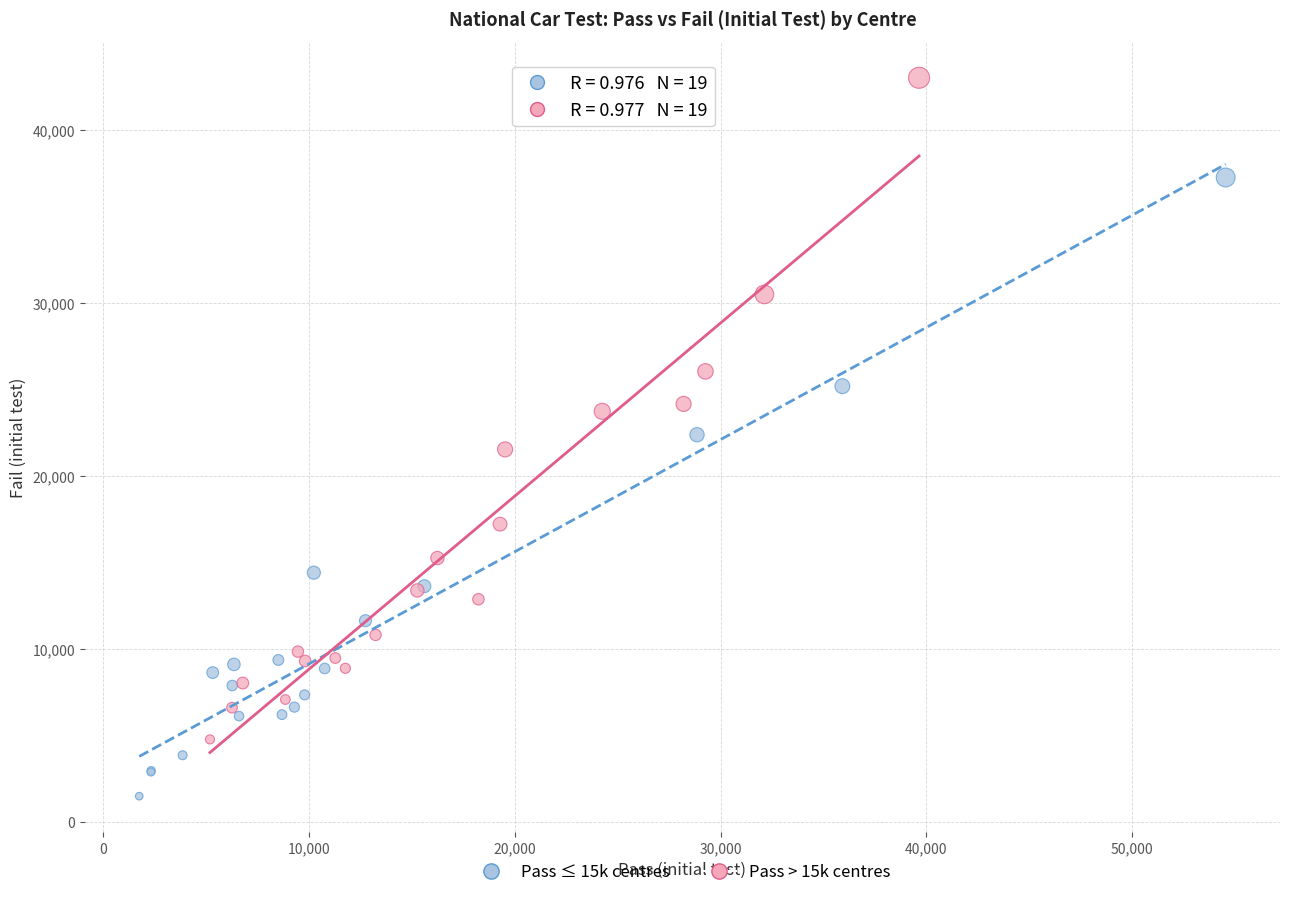

Which series reaches the minimum Y coordinate?

Pass ≤ 15k centres